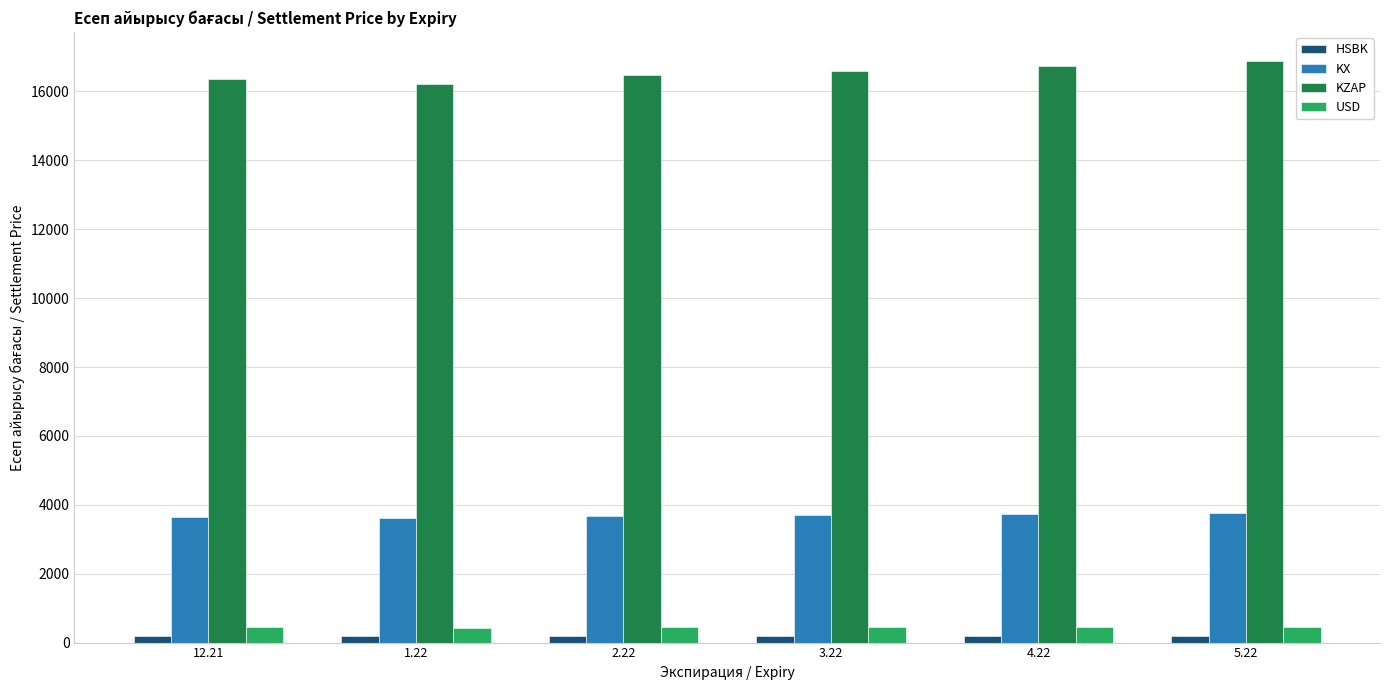

What is the average value of the USD series?

443.4